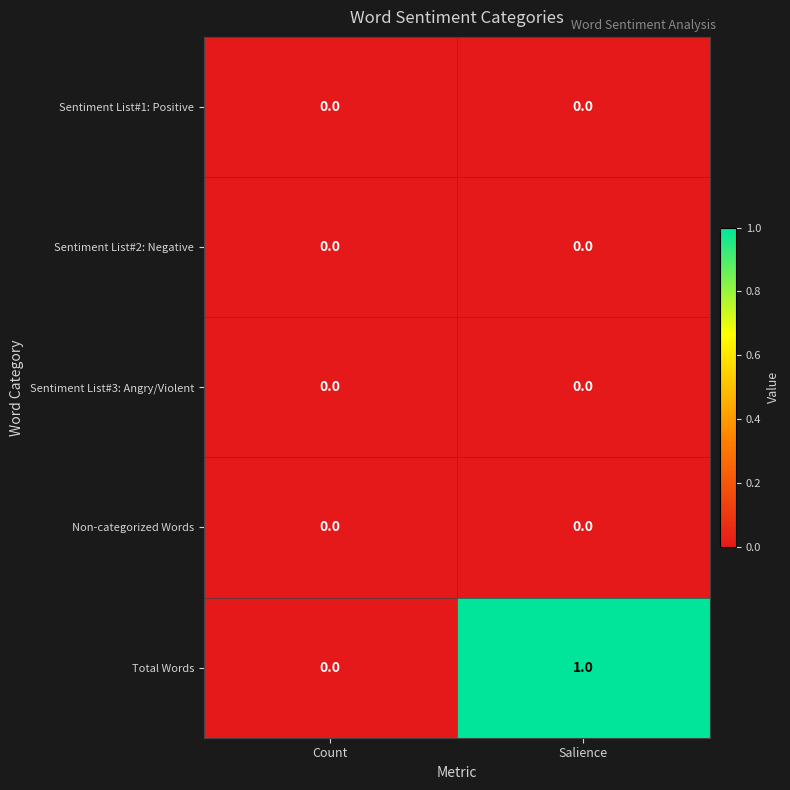

The value of Non-categorized Words at Salience is 0. True or false?

True